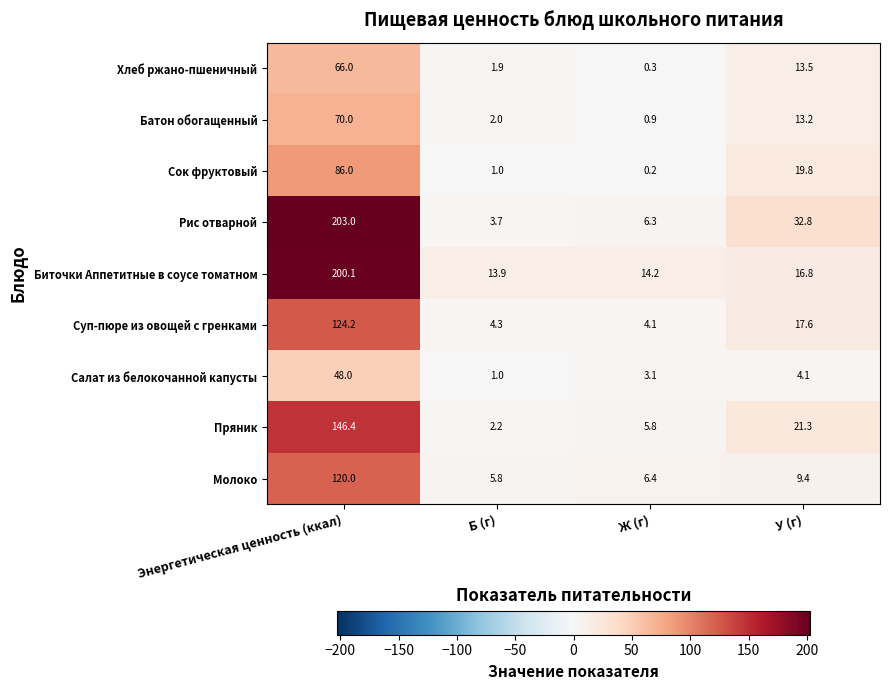

Where is Салат из белокочанной капусты nearest to the value 24?

У (г)